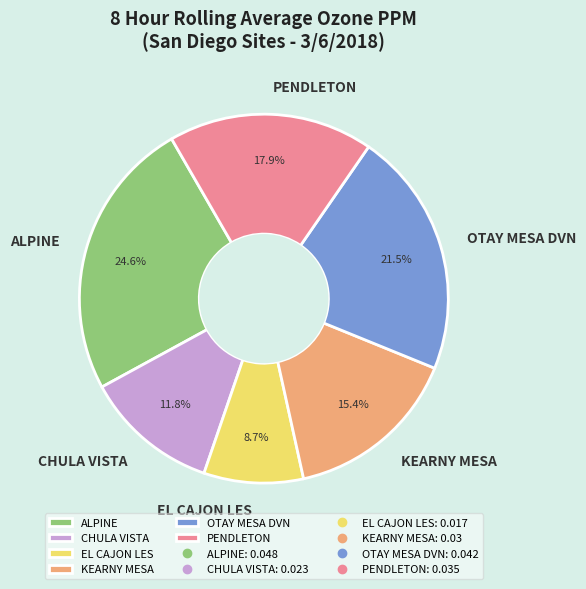

Is OTAY MESA DVN the majority of the pie?

No